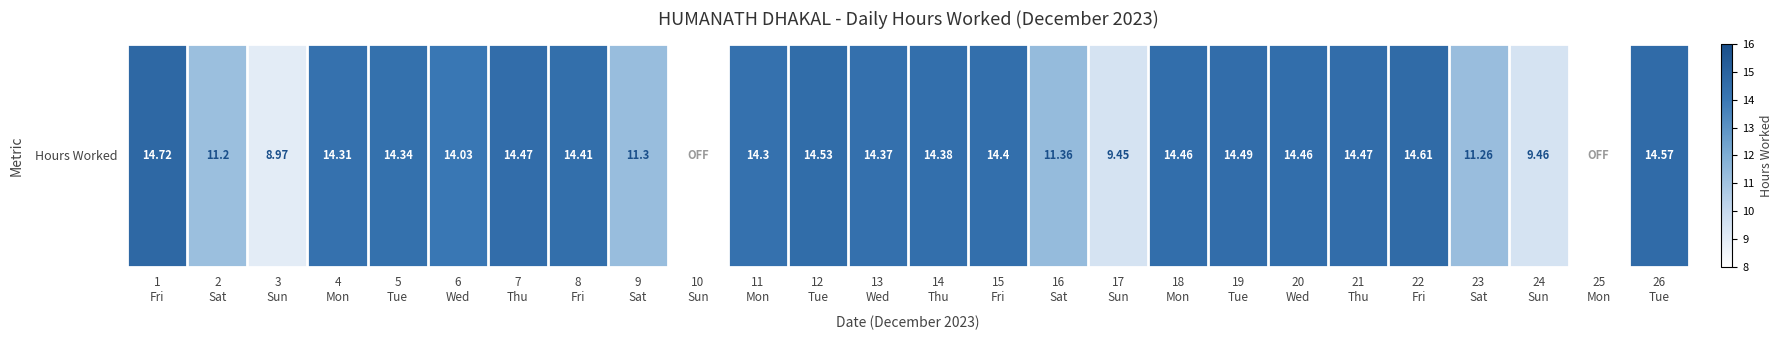

At which label is the value closest to 7?

3
Sun